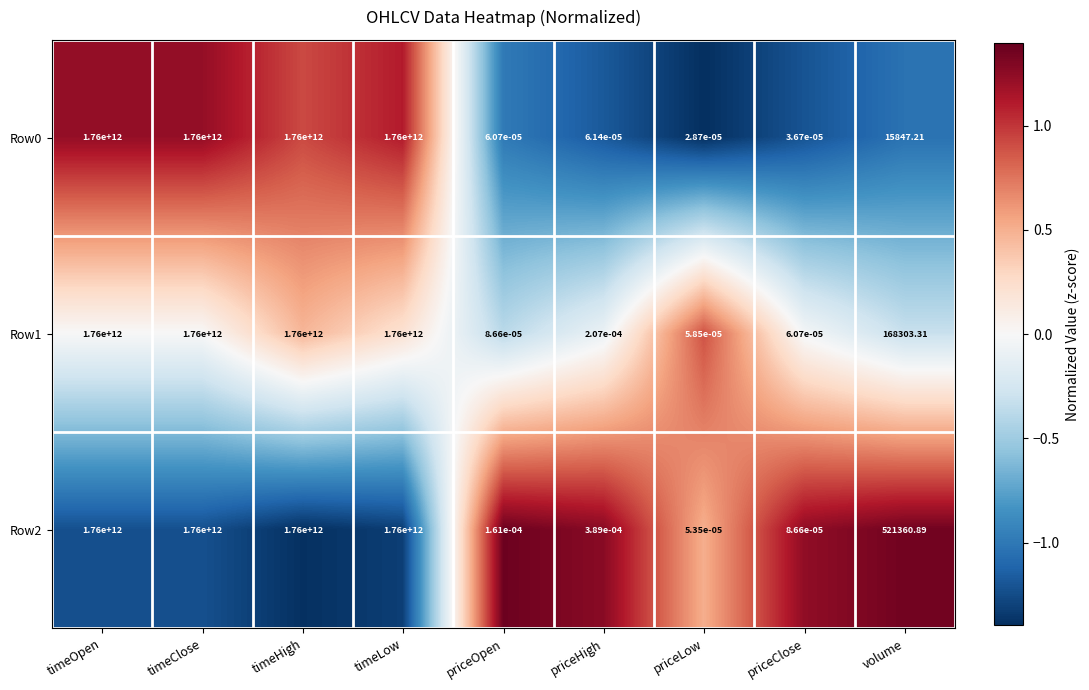

At which label does Row1 first exceed 168303?

timeOpen